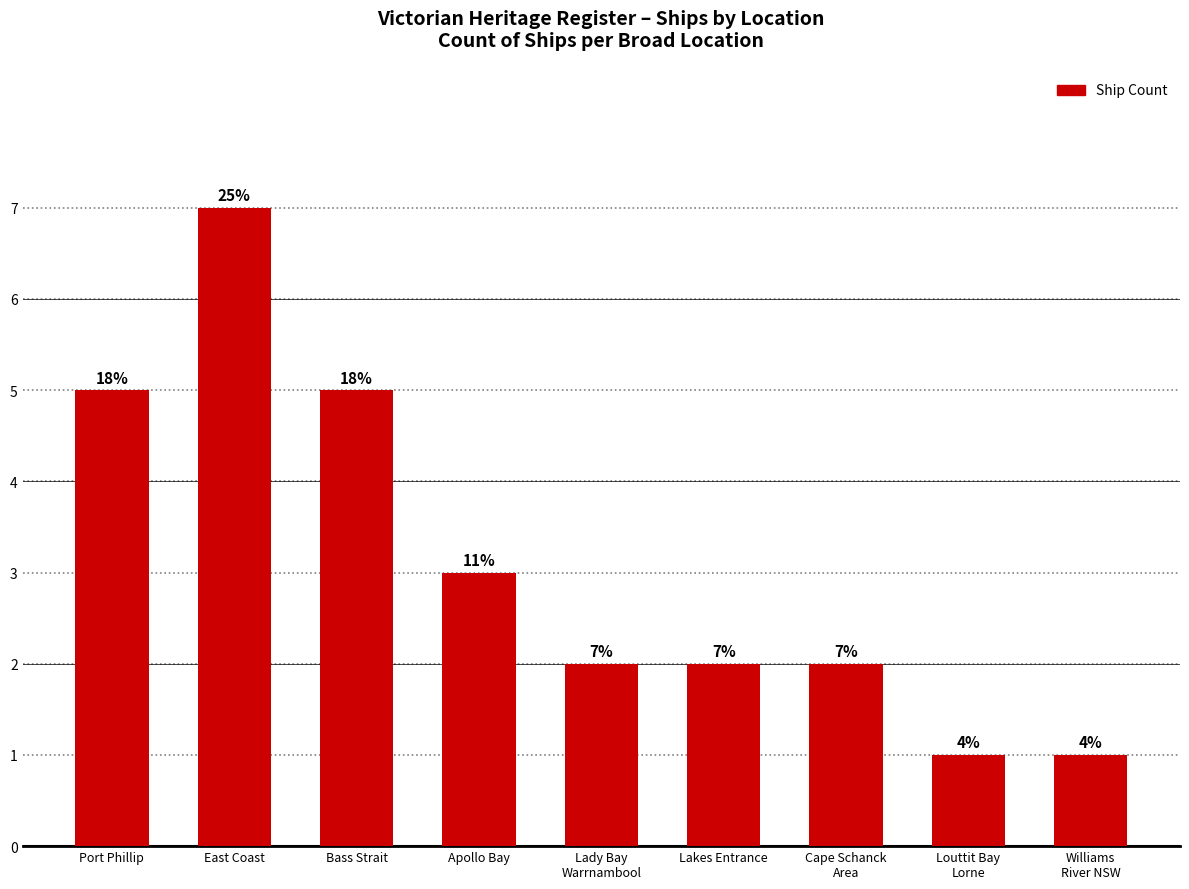

How many bars are there in total?

9